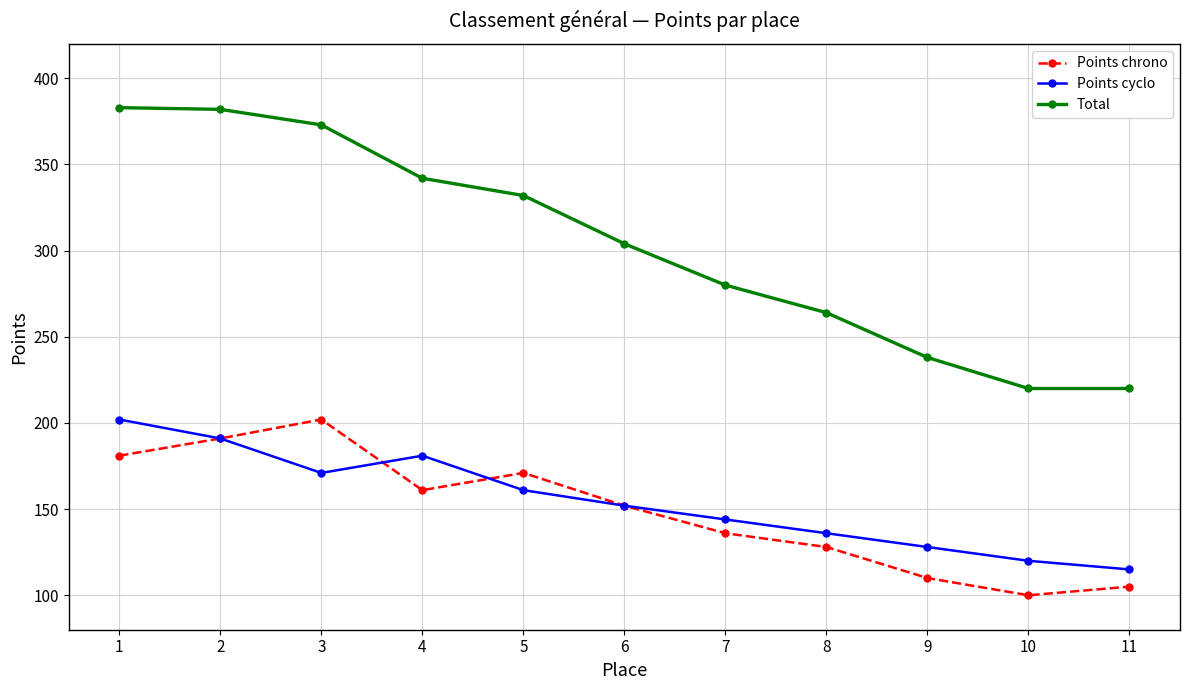

True or false: Total and Points chrono cross at least once.

False